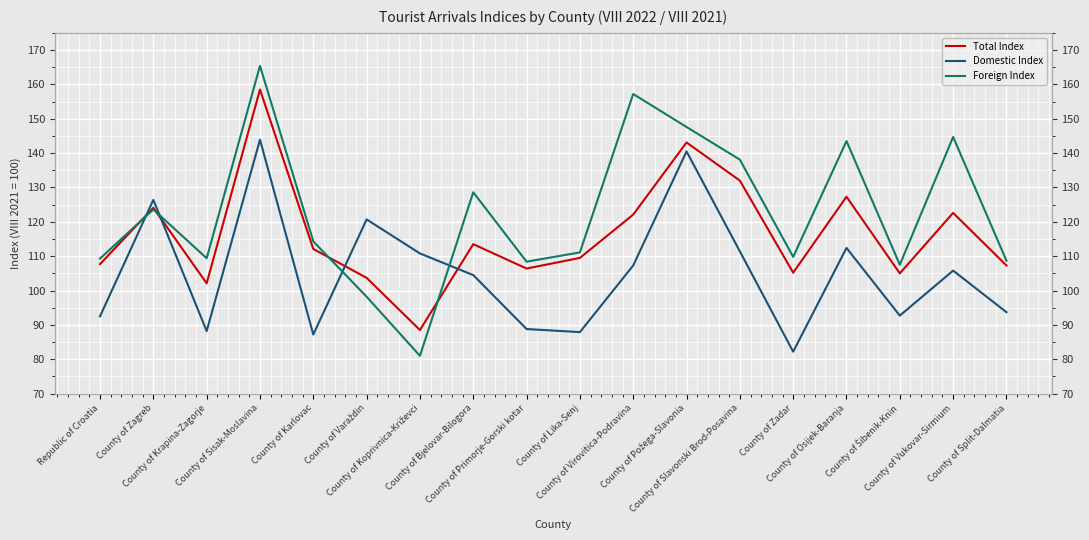

Between County of Sisak-Moslavina and County of Osijek-Baranja, which series saw the biggest shift?

Domestic Index